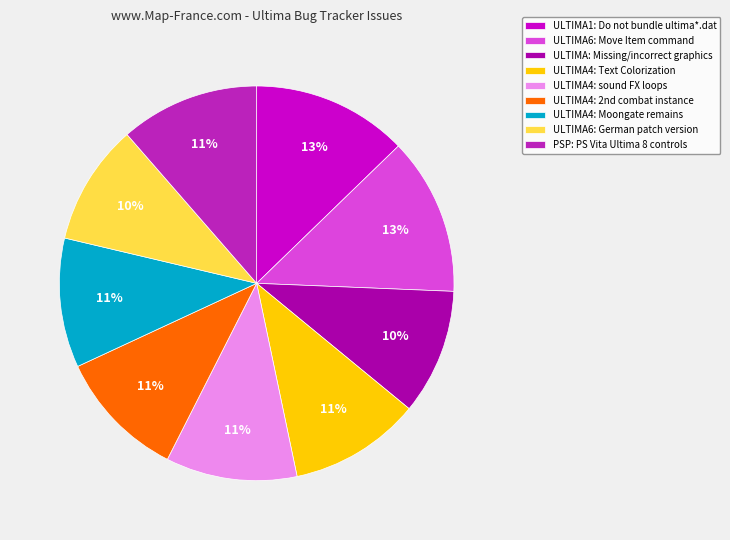

What percentage is the ULTIMA4: Text Colorization slice, to the nearest percent?

11%